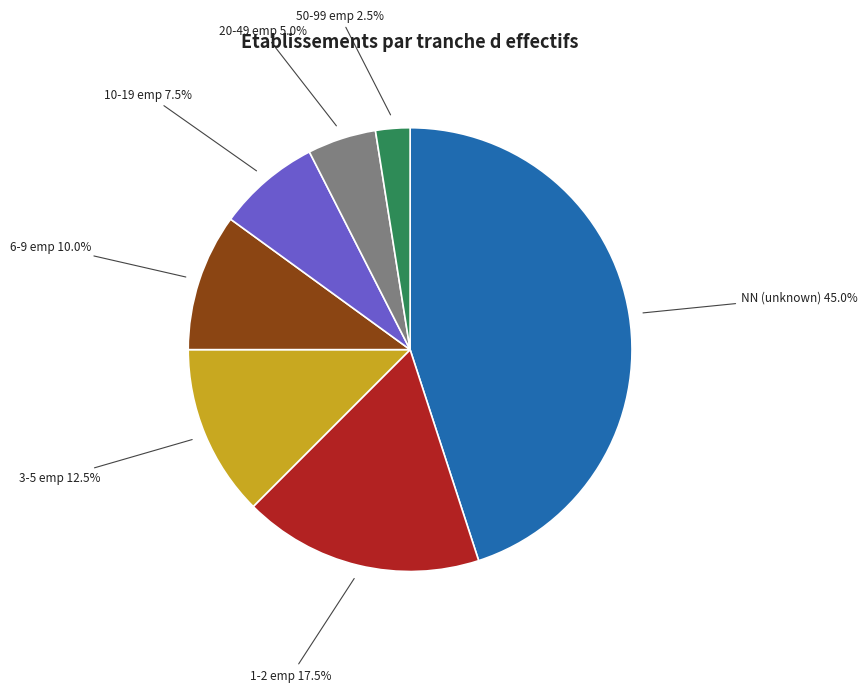

Rank the categories by value from highest to lowest.

NN (unknown), 1-2 emp, 3-5 emp, 6-9 emp, 10-19 emp, 20-49 emp, 50-99 emp